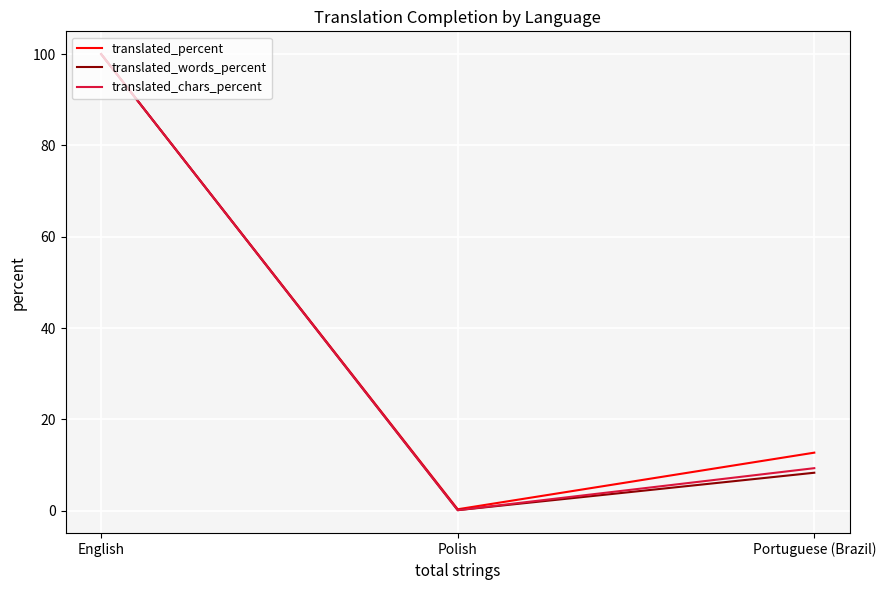

At how many categories does at least one series exceed 54?

1